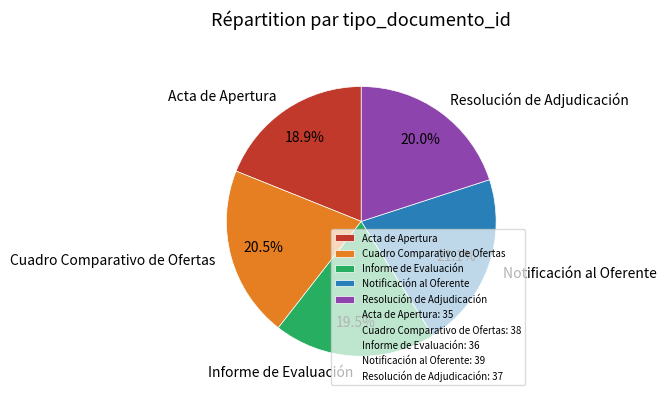

To the nearest percent, what percentage of the pie is Resolución de Adjudicación?

20%